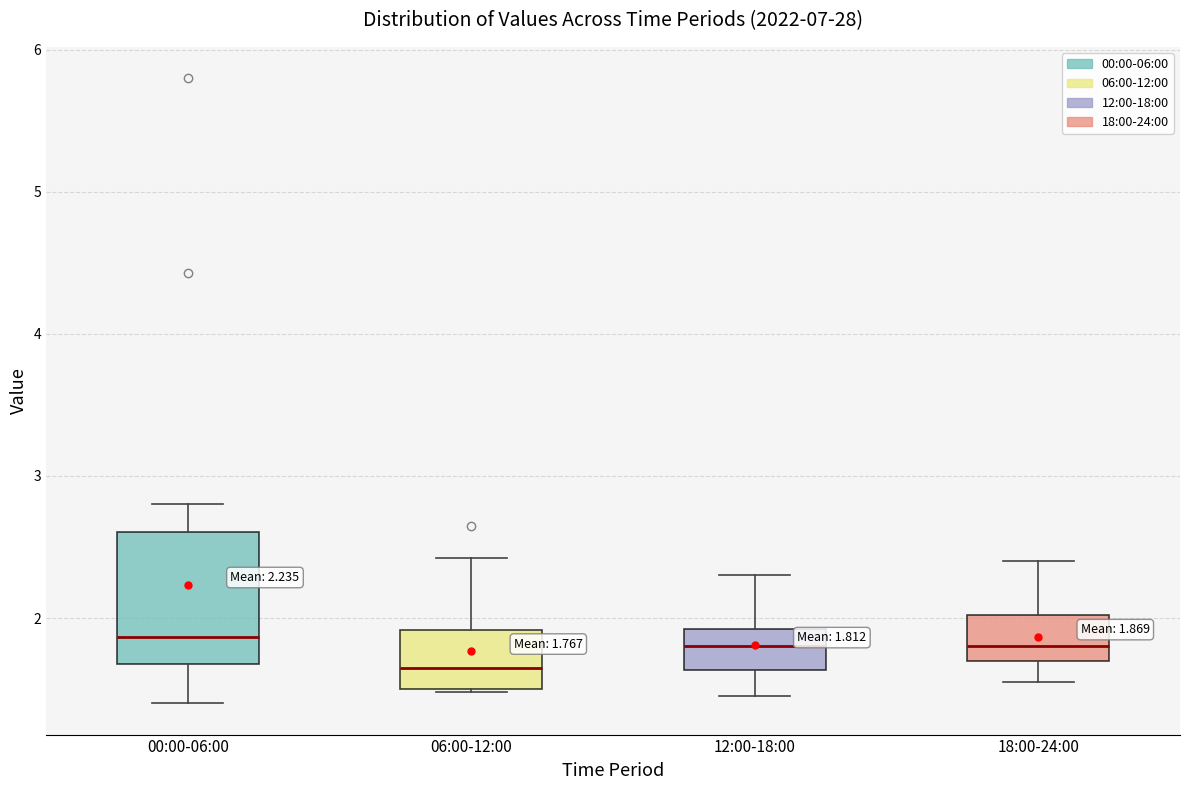

Which box has the lowest median line?

06:00-12:00